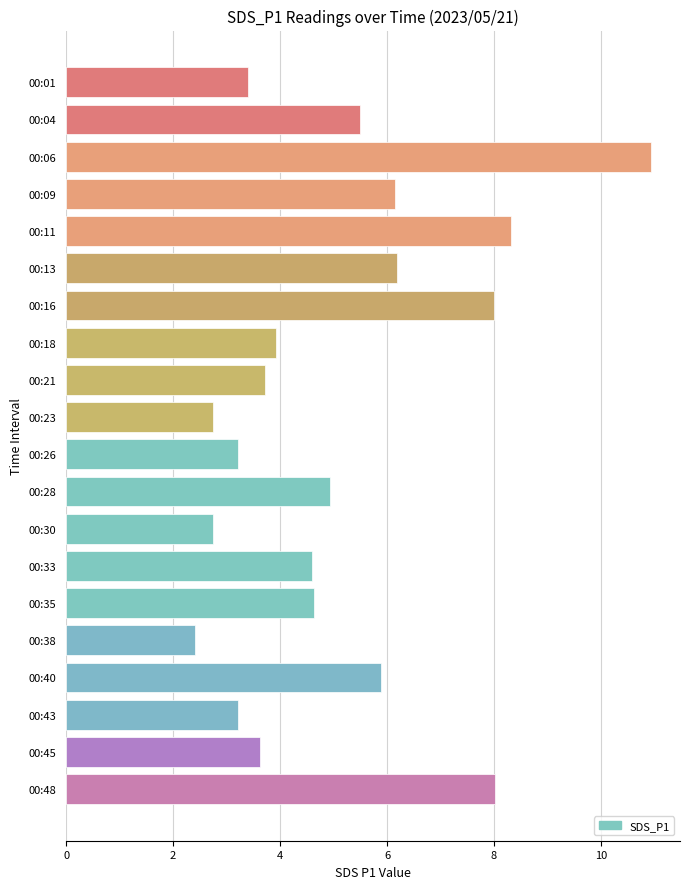

At which category does the chart reach its minimum across all series?

00:38